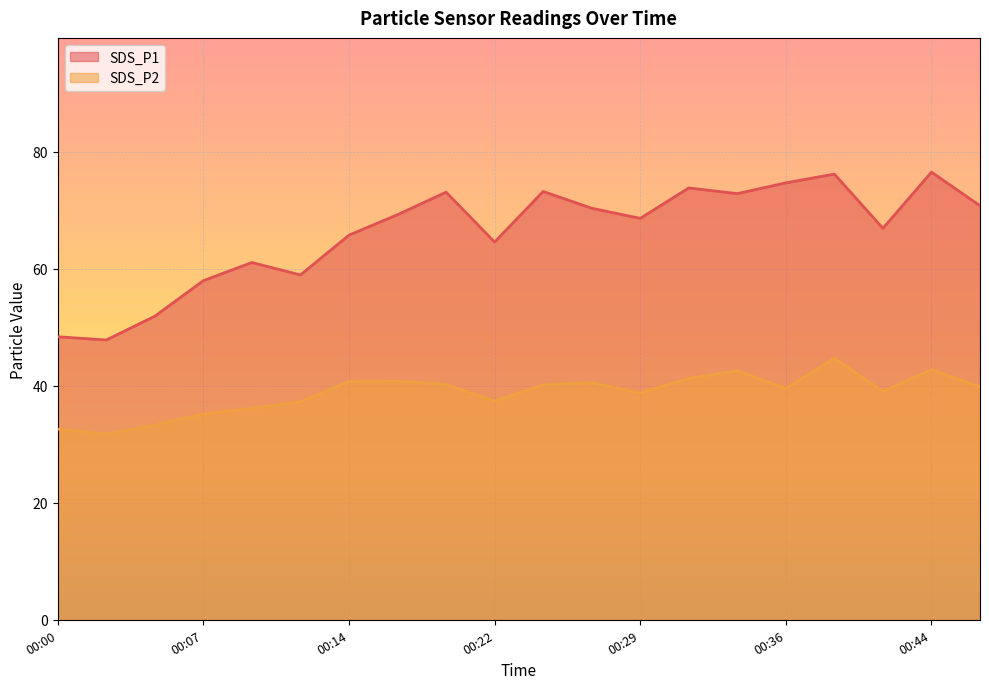

What is the difference between the maximum and minimum values in the SDS_P1 series?

28.7